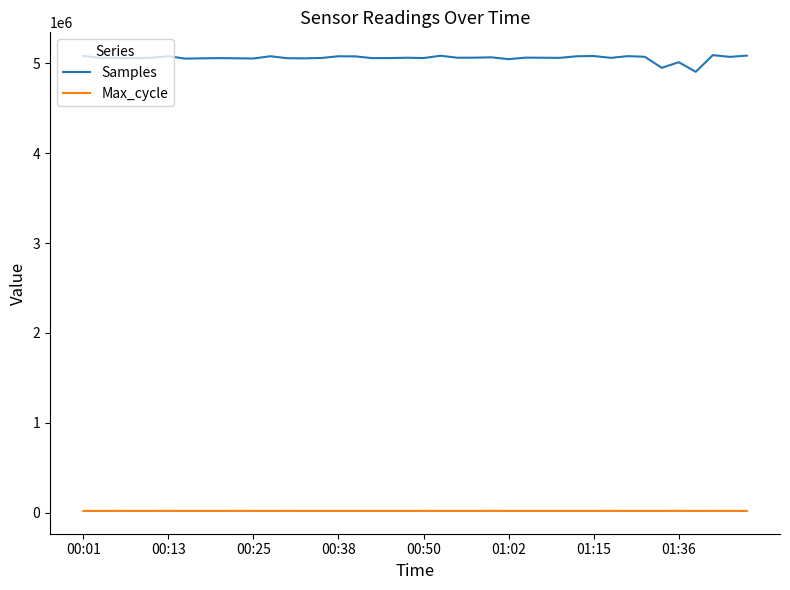

Which series has the largest total across all categories?

Samples